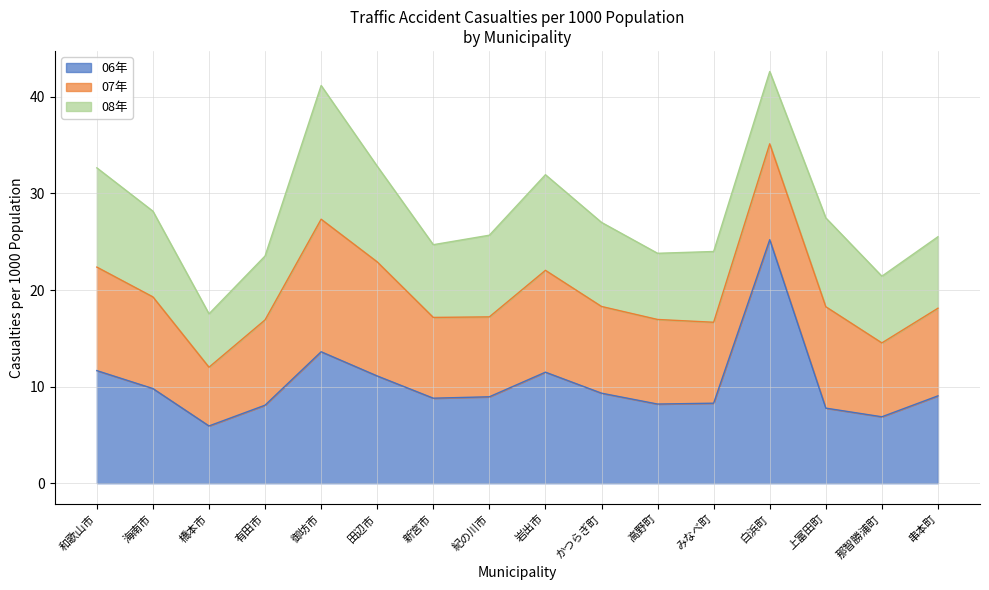

Rank the series by their maximum value, from lowest to highest.

07年, 08年, 06年